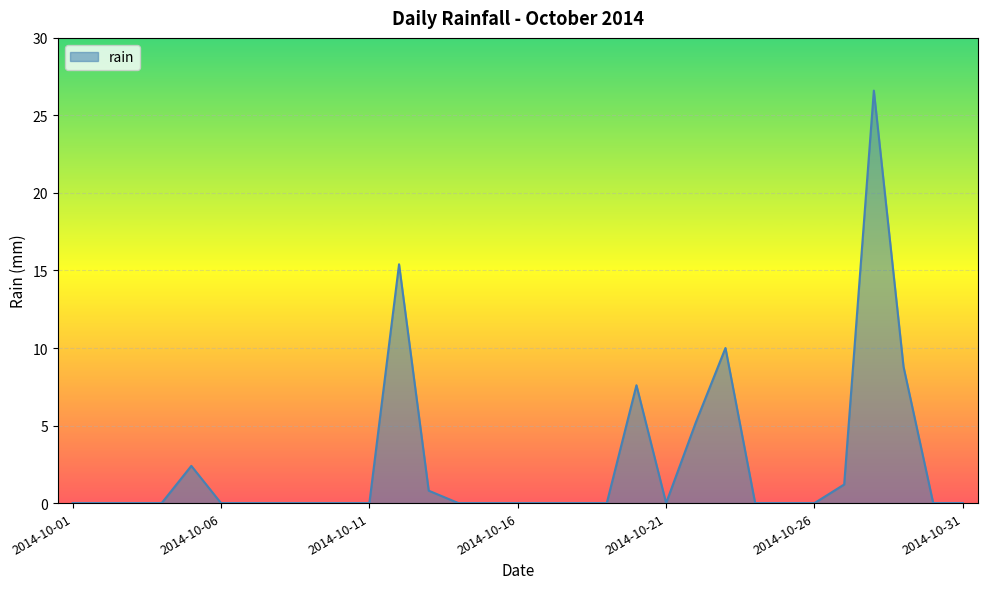

What is the maximum value shown in the chart?

26.6